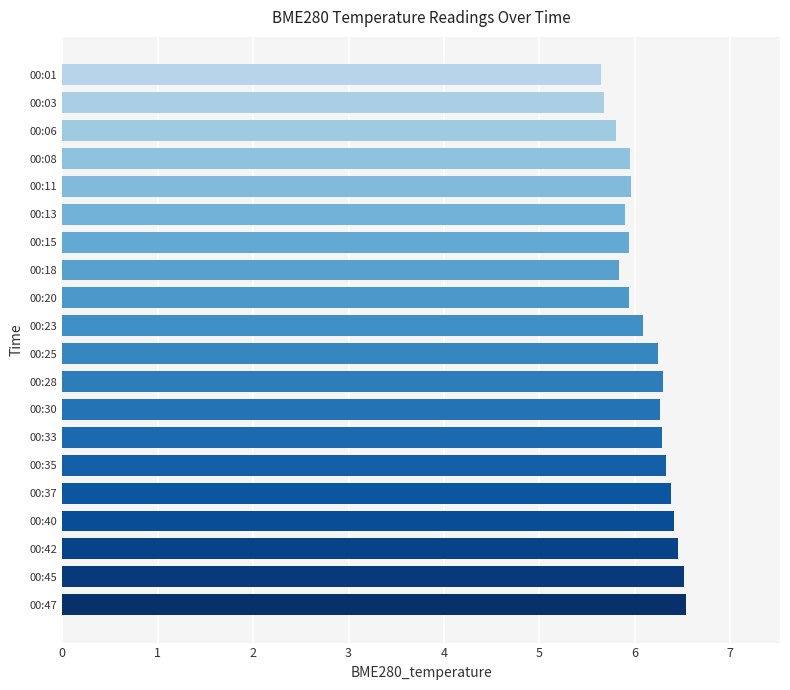

What is the change in value from 00:03 to 00:47?

+0.9